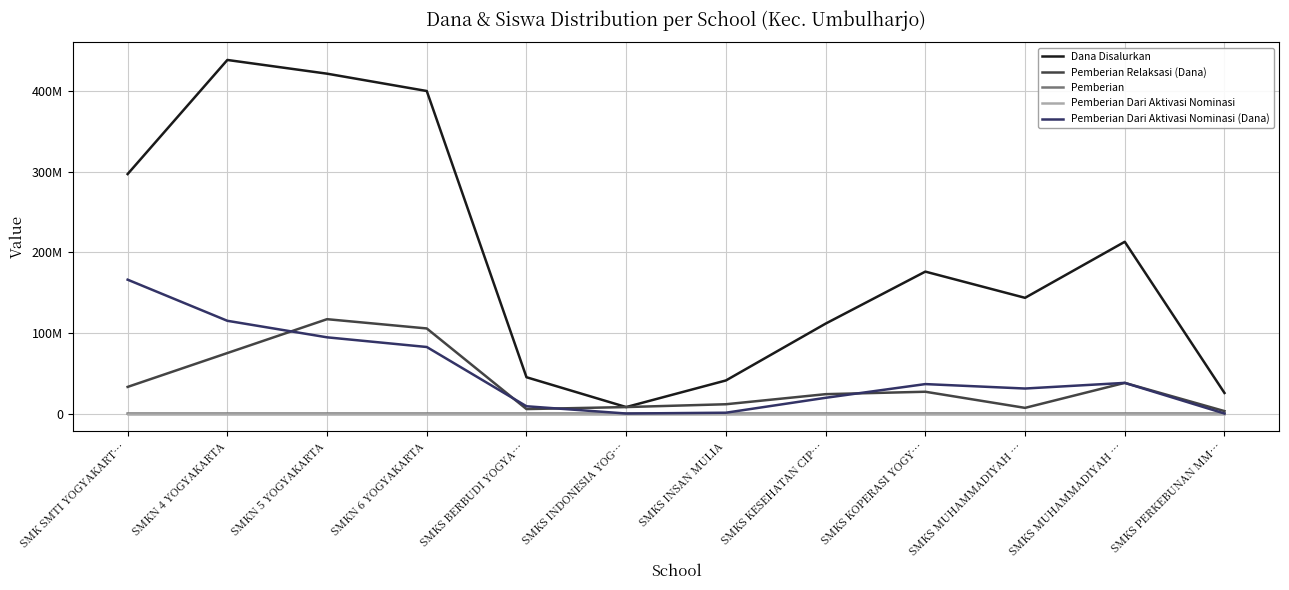

True or false: Pemberian Relaksasi (Dana) and Dana Disalurkan cross at least once.

False